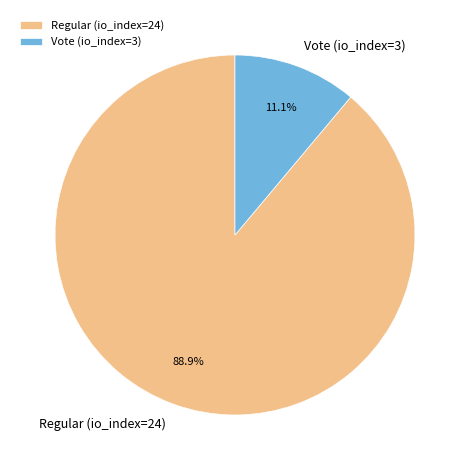

Do Vote (io_index=3) and Regular (io_index=24) together represent more than half of the pie?

Yes